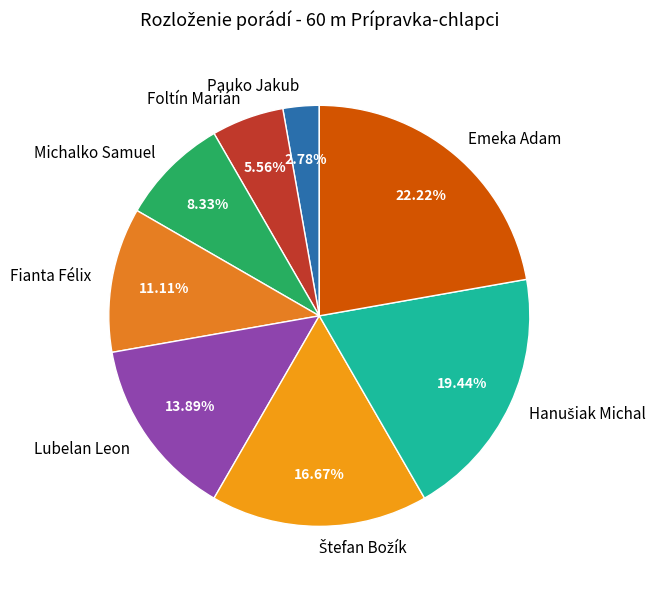

Does any single category account for the majority?

No